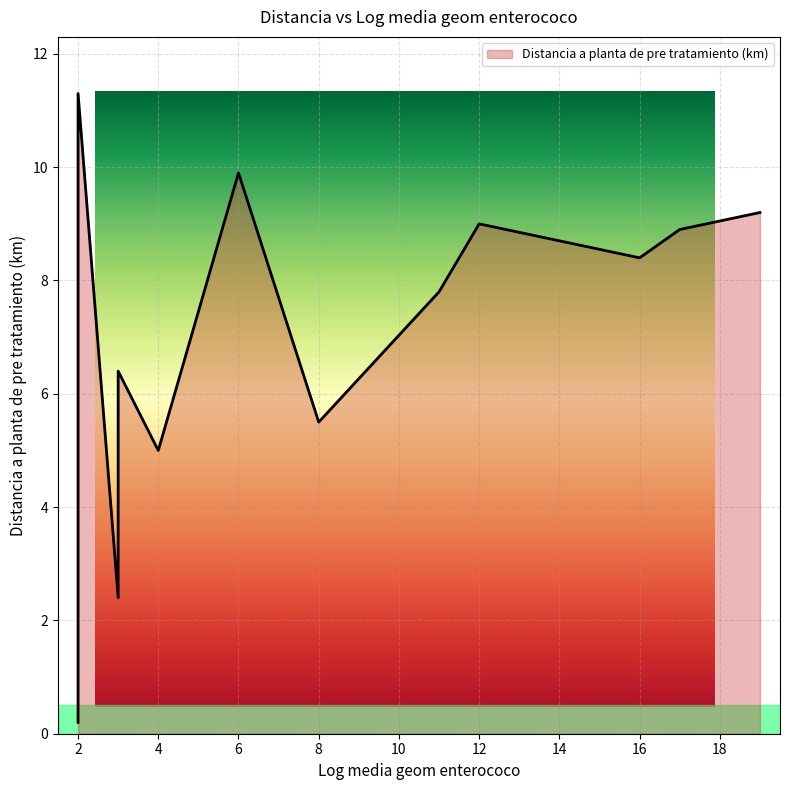

The chart shows a value of 9.9 at 6. True or false?

True